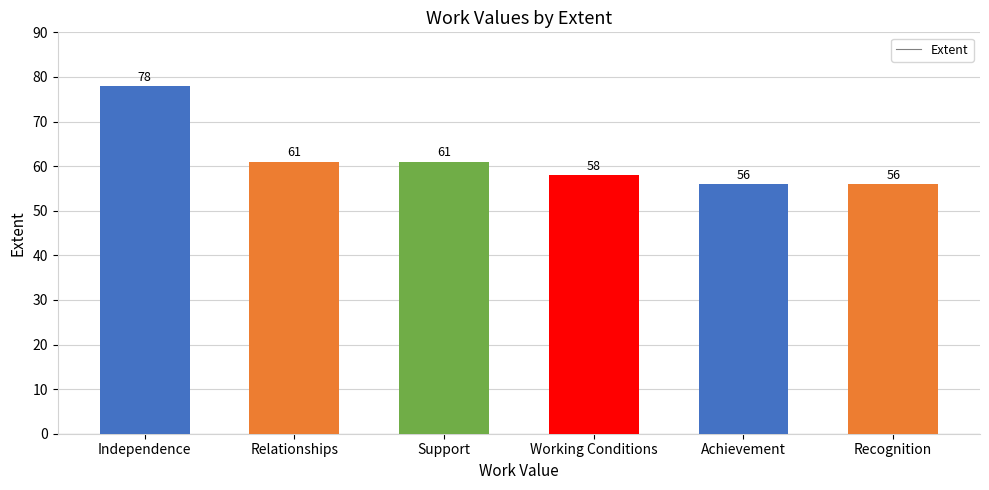

Is it true that the value at Support is 107?

False